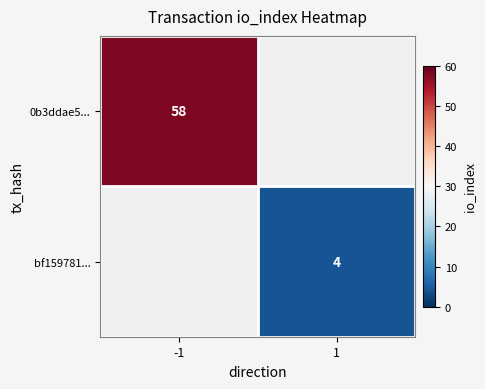

What is the minimum value shown in the chart?

4.0